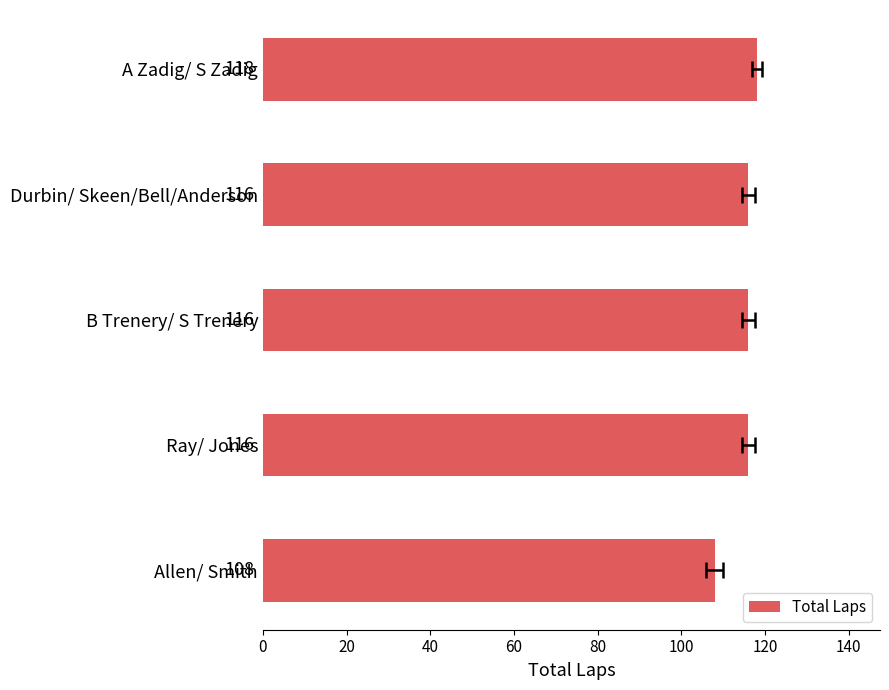

Are the bars horizontal?

Yes